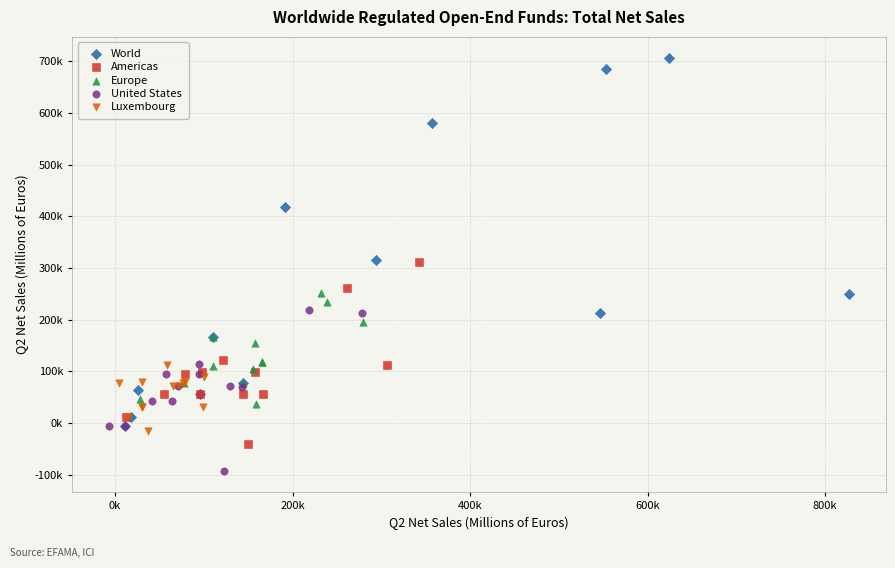

Which series has the widest spread of Y values?

World